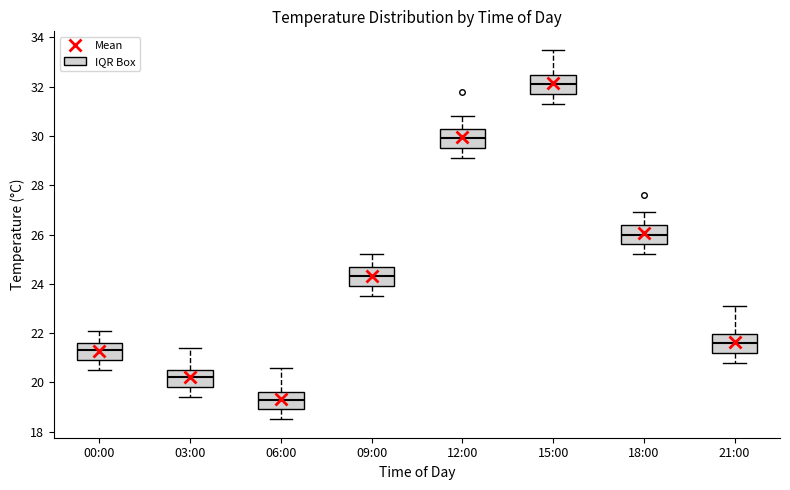

Reading left to right, read every box against the y-axis: the position of its median line, the range the box covers, and the ends of its whiskers. The values are not printed on the chart, so give them approximately, as read against the axis.

00:00: median 21.4, box 21.0 to 21.6, whiskers 20.6 to 22.2
03:00: median 20.2, box 19.8 to 20.6, whiskers 19.4 to 21.4
06:00: median 19.4, box 19.0 to 19.6, whiskers 18.6 to 20.6
09:00: median 24.4, box 24.0 to 24.6, whiskers 23.6 to 25.2
12:00: median 30.0, box 29.6 to 30.2, whiskers 29.2 to 30.8
15:00: median 32.2, box 31.8 to 32.4, whiskers 31.4 to 33.6
18:00: median 26.0, box 25.6 to 26.4, whiskers 25.2 to 27.0
21:00: median 21.6, box 21.2 to 22.0, whiskers 20.8 to 23.2